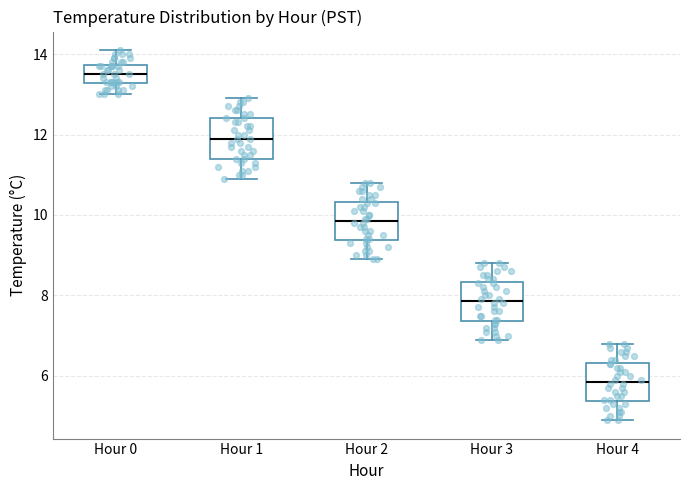

Which box has the highest median line?

Hour 0